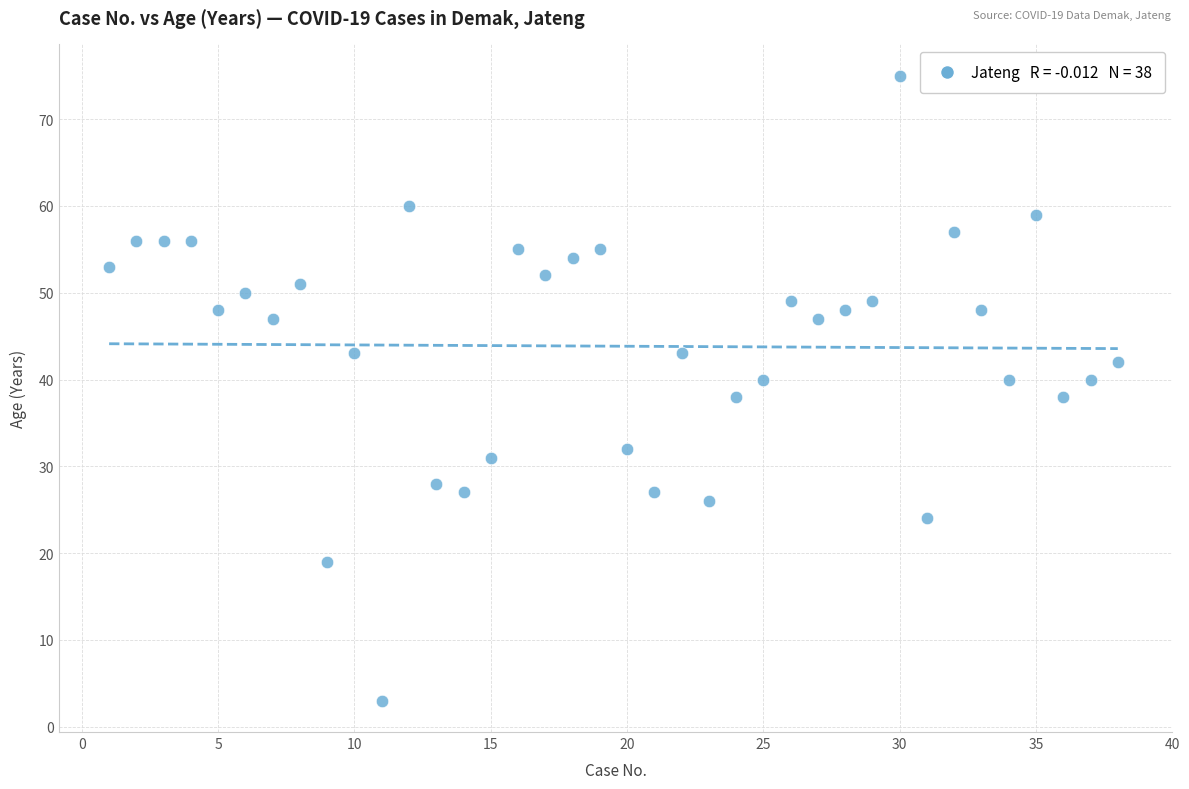

What is the range of X values (max minus min)?

37